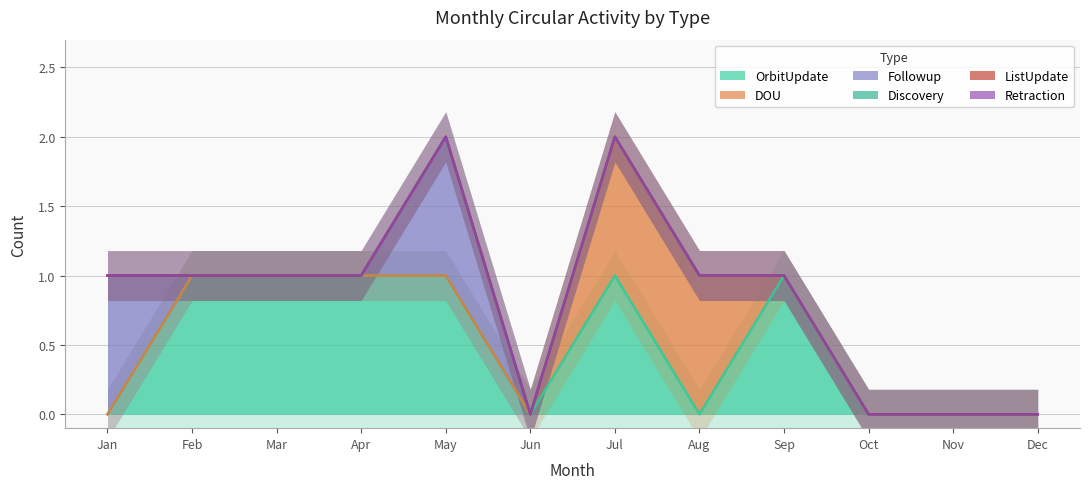

Which category has the highest value in the ListUpdate series?

Jan